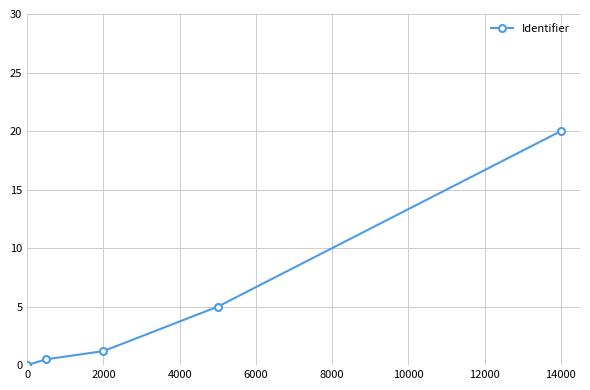

What is the difference between the maximum and minimum values?

20.0